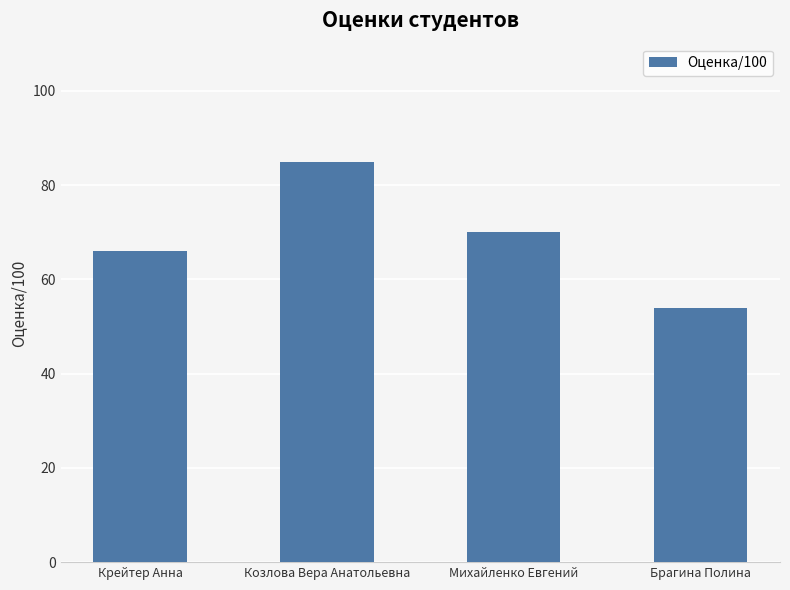

What position from the right is Брагина Полина?

1